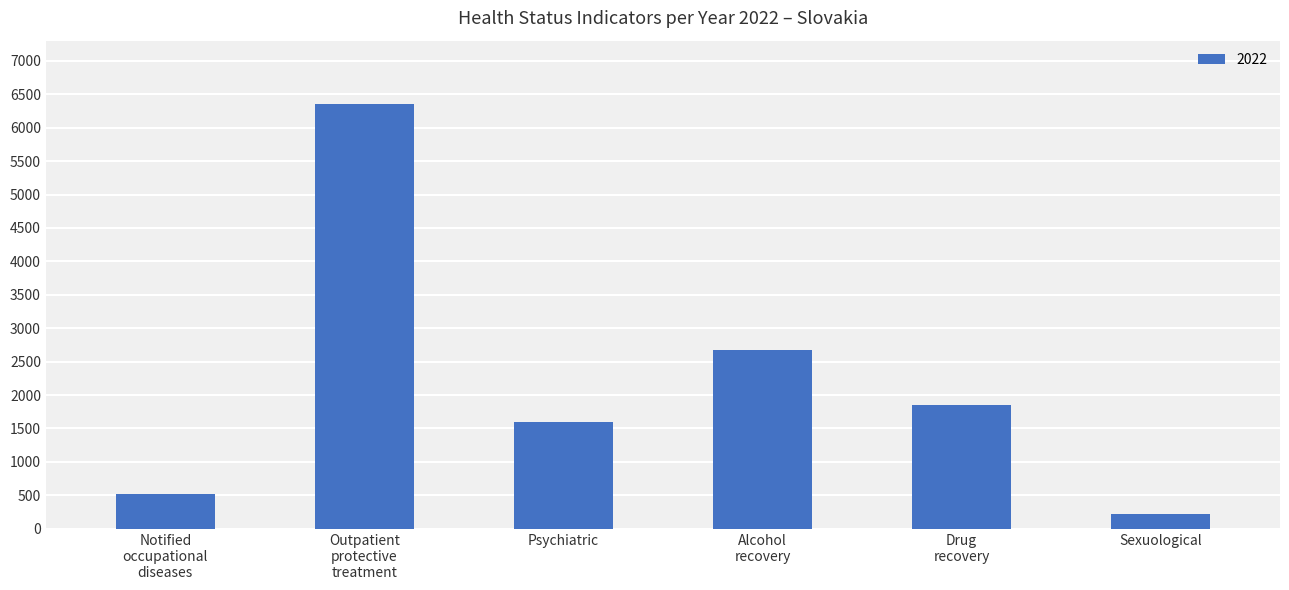

How many series are shown in this chart?

1